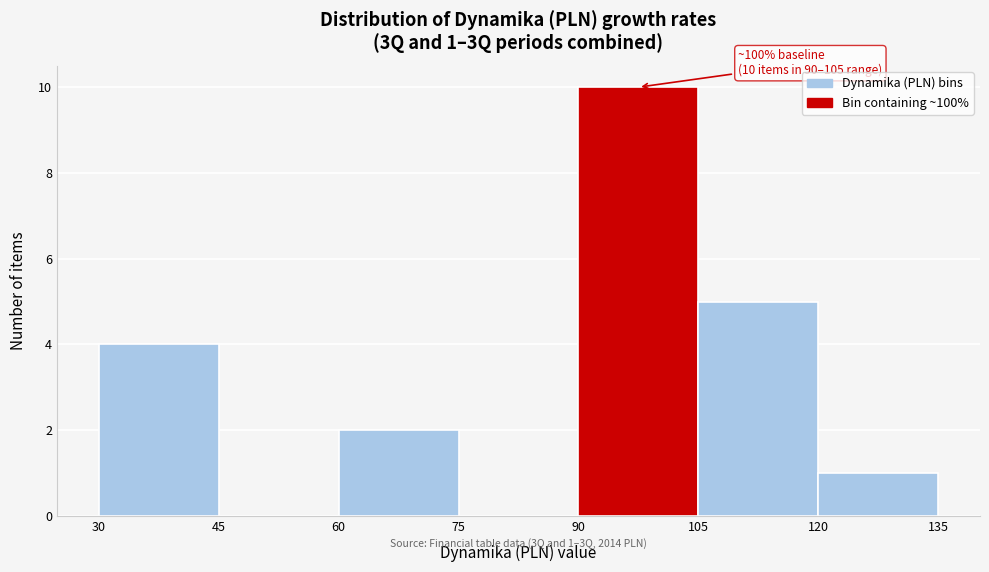

Which range on the x-axis has the tallest bar?

90 to 105